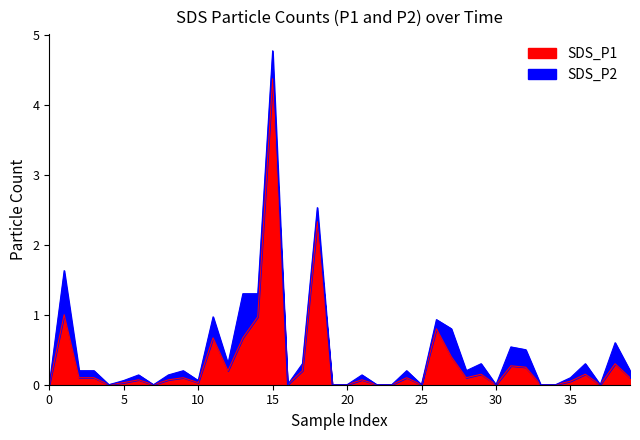

What is the label of the 10th point from the right?

30